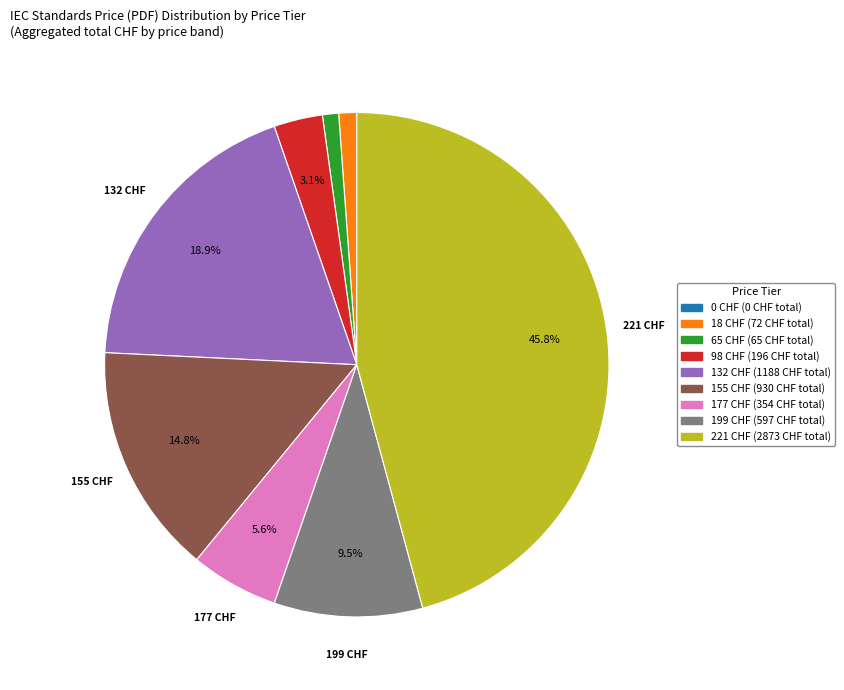

Is there any slice that represents more than half of the pie?

No